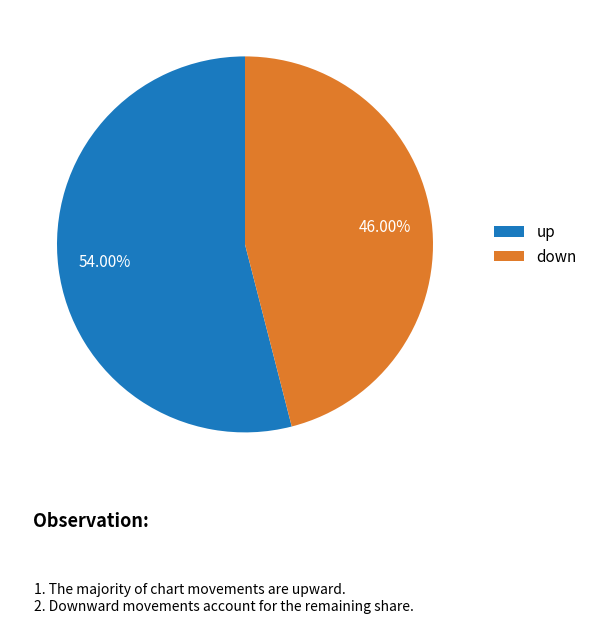

Rank the categories by value from highest to lowest.

up, down